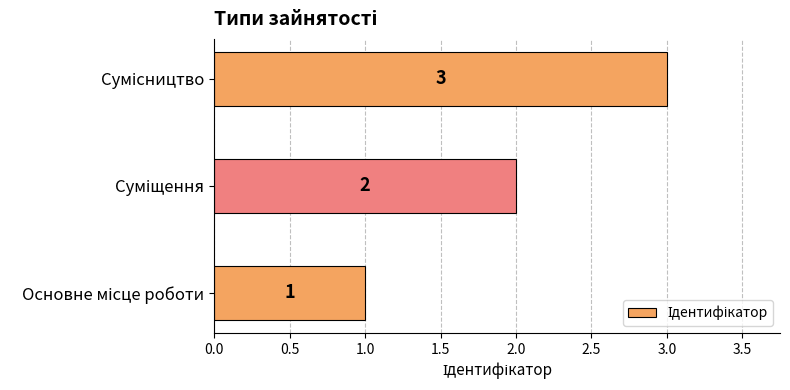

What is the greatest value displayed?

3